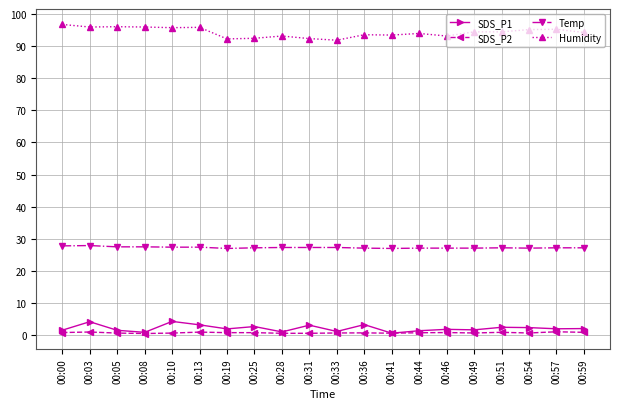

How many lines are shown in the chart?

4